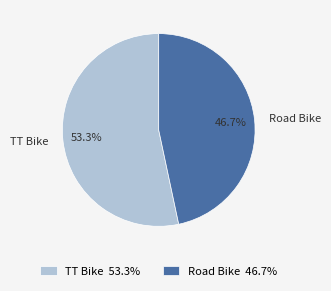

What is the largest slice in the pie chart?

TT Bike